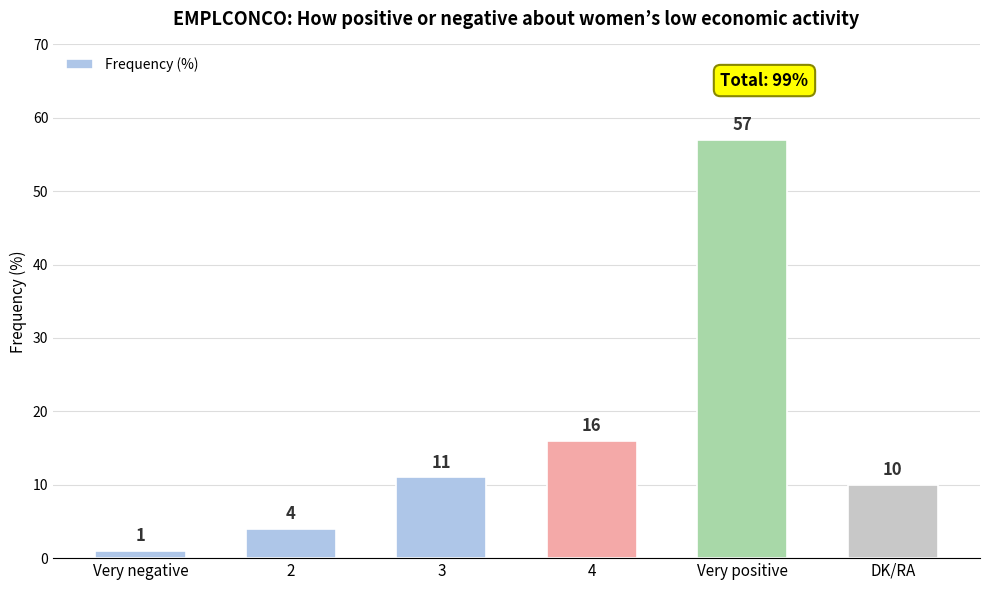

List the labels in order of value, largest first.

Very positive, 4, 3, DK/RA, 2, Very negative